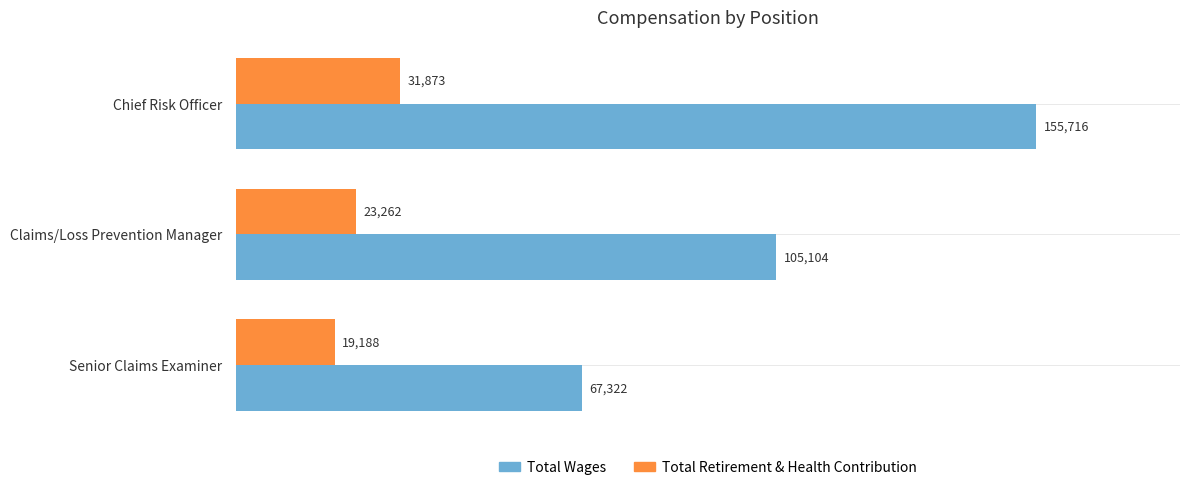

Is it true that Total Wages equals 64831 at Claims/Loss Prevention Manager?

False